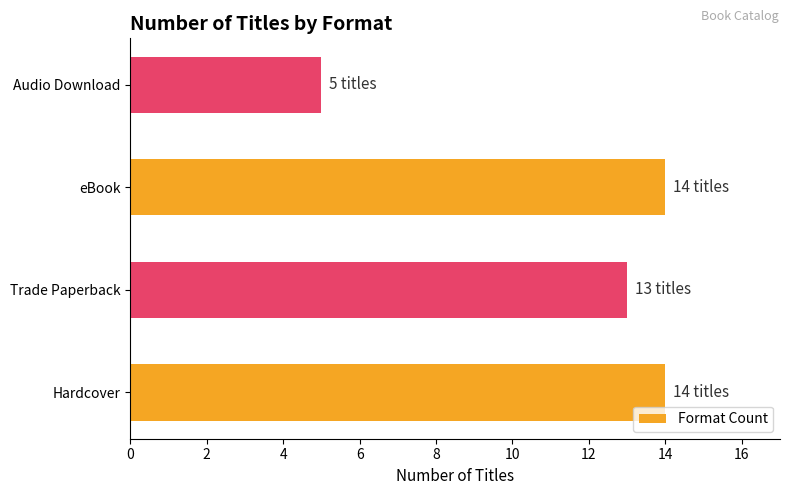

What is the average value?

12